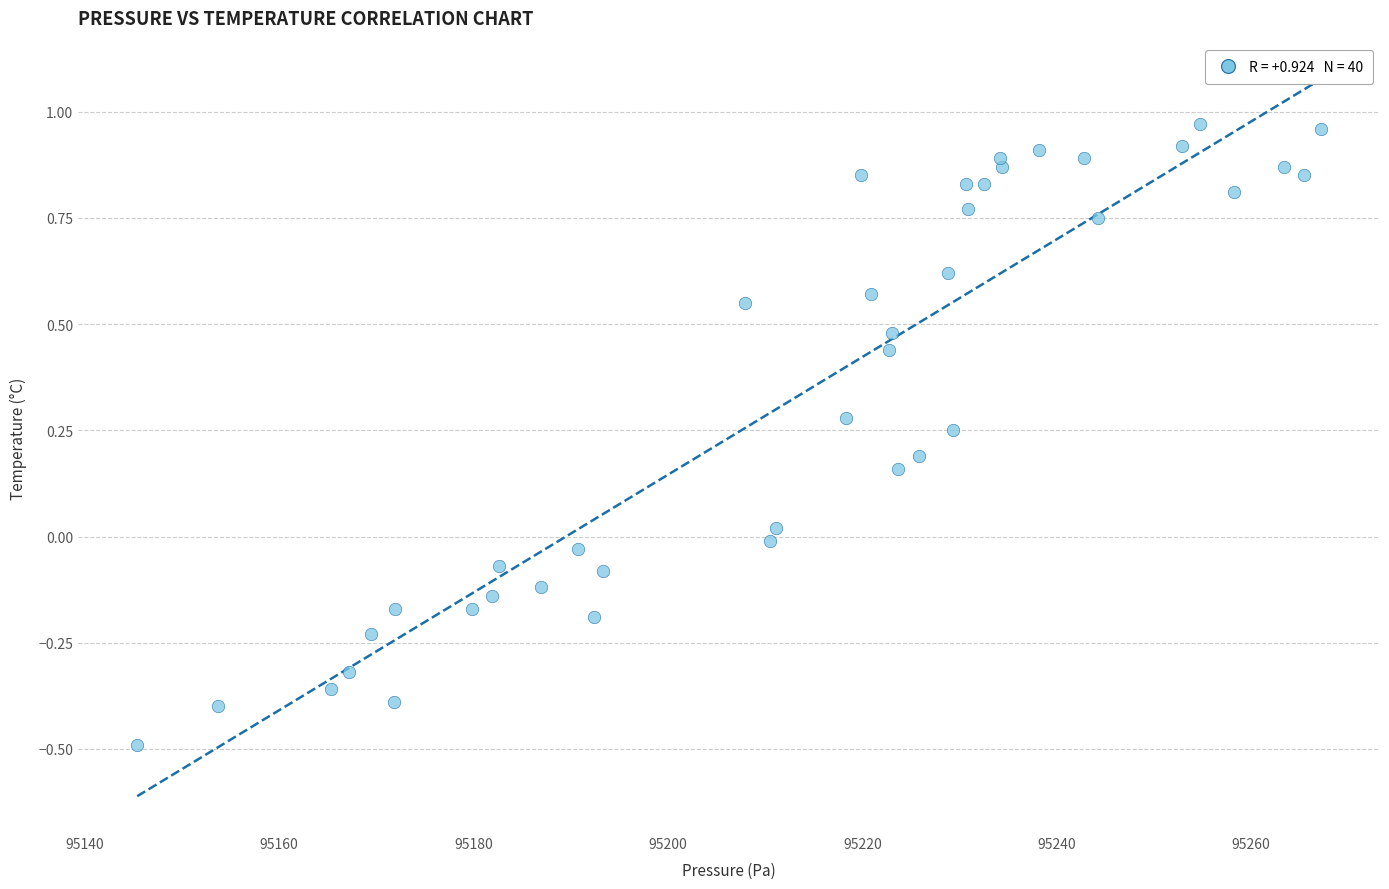

What is the range of X values (max minus min)?

121.8